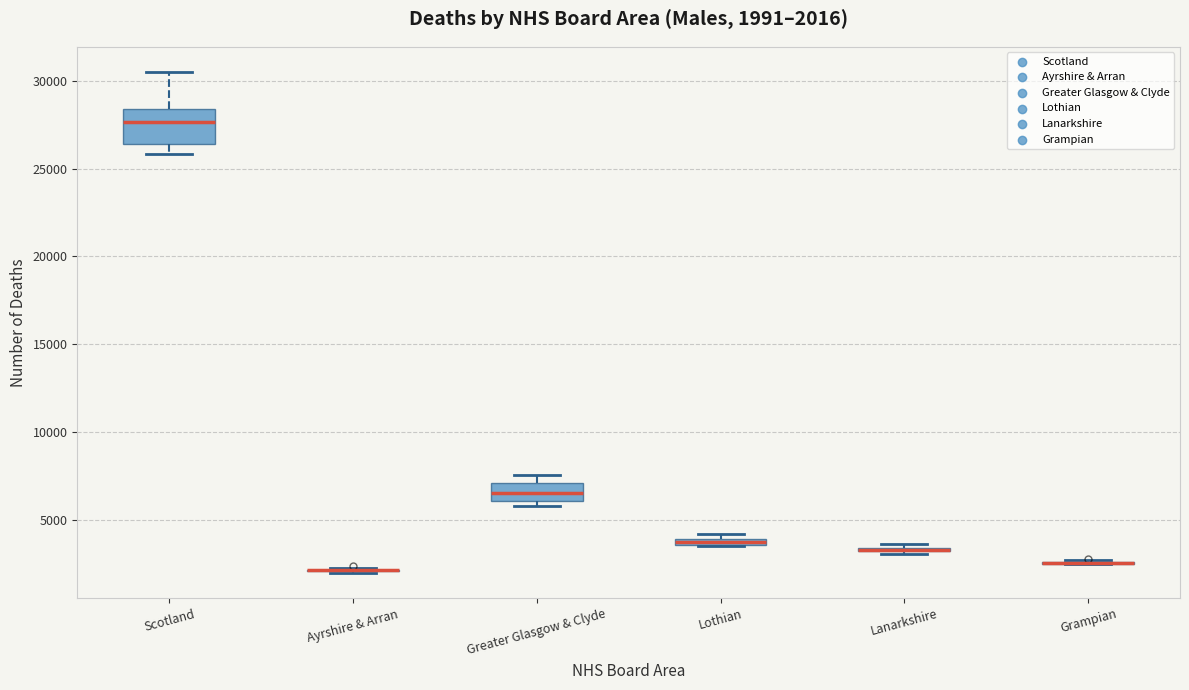

Comparing the boxes themselves (not the whiskers), which one is the tallest?

Scotland